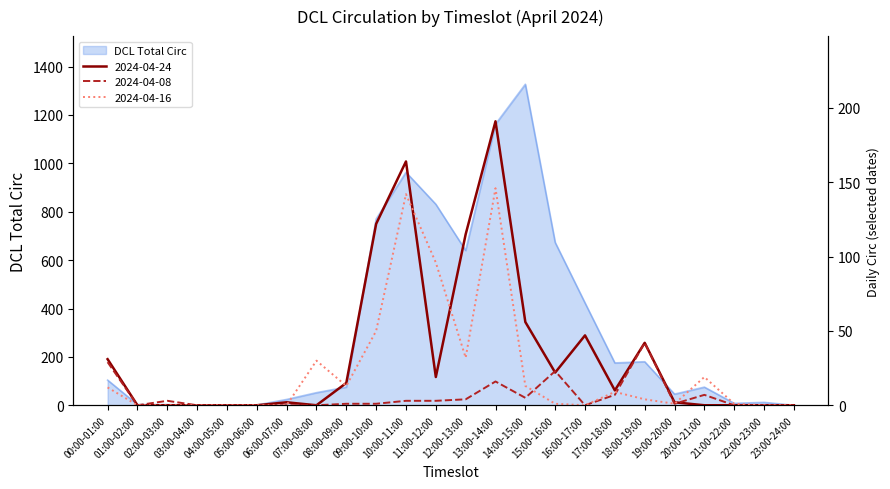

Which series changed the most between 14:00-15:00 and 20:00-21:00?

DCL Total Circ